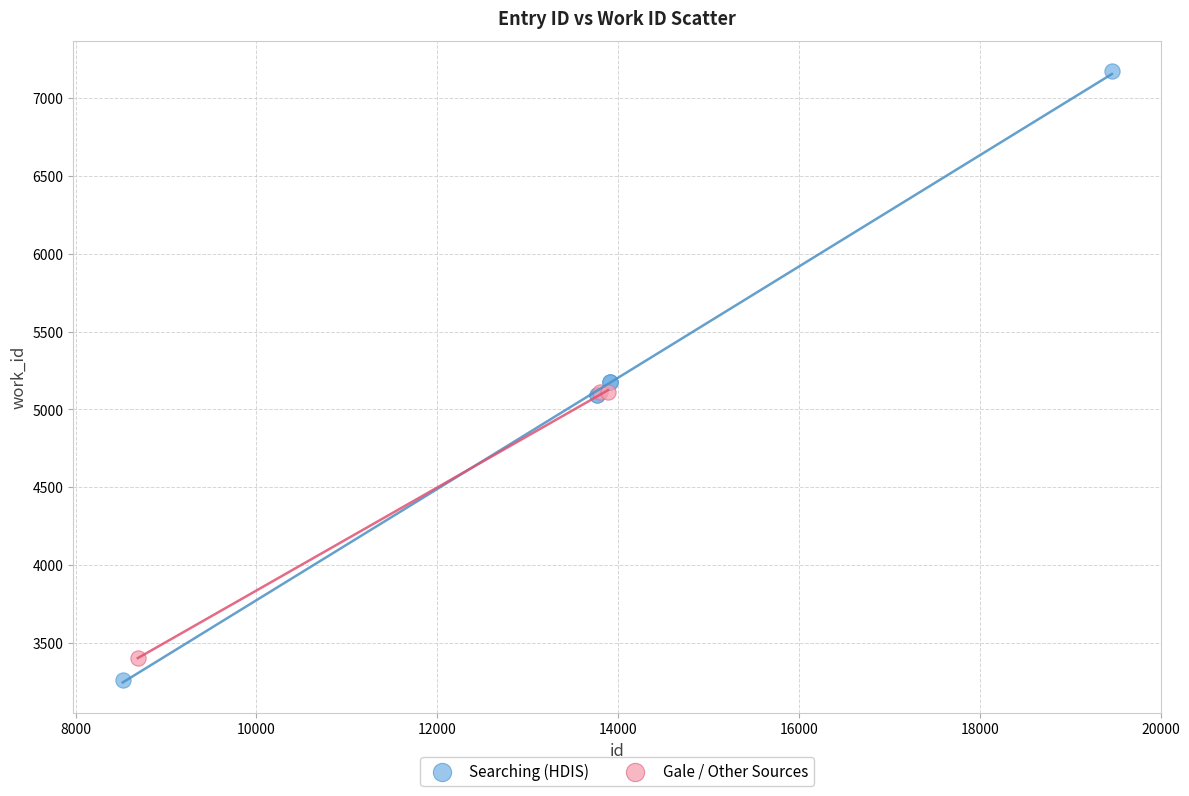

Which series has the widest spread of Y values?

Searching (HDIS)